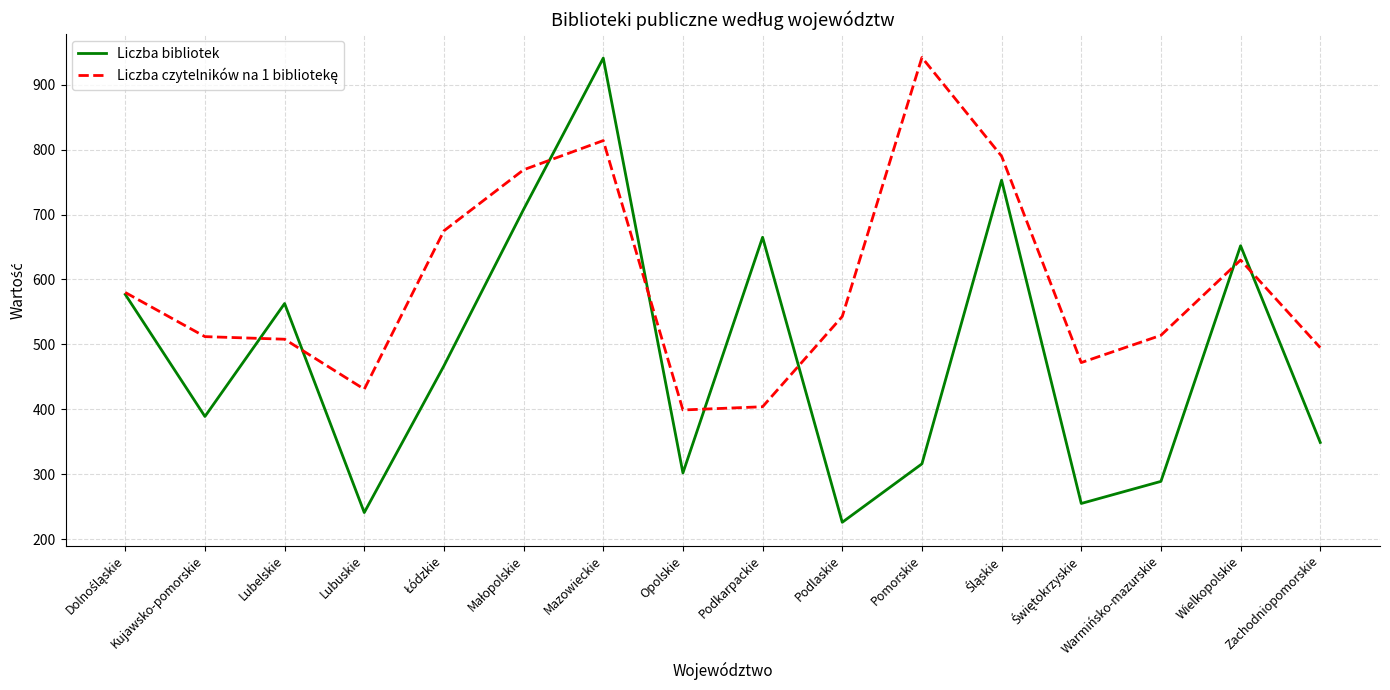

Between Lubuskie and Podkarpackie, which series saw the biggest shift?

Liczba bibliotek